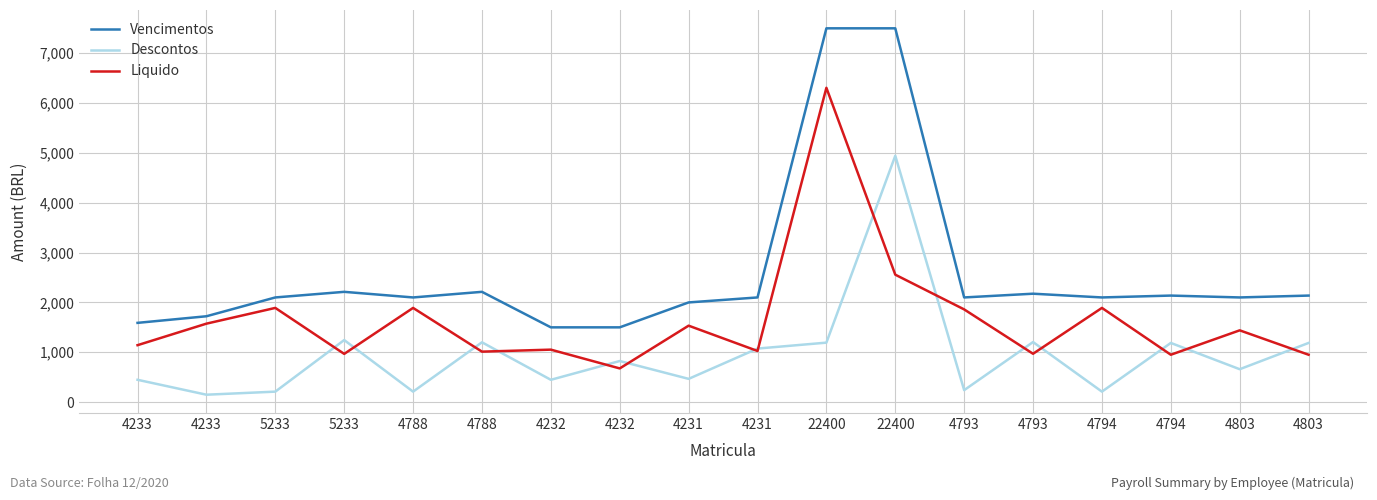

At which label is Descontos closest to 2545?

5233